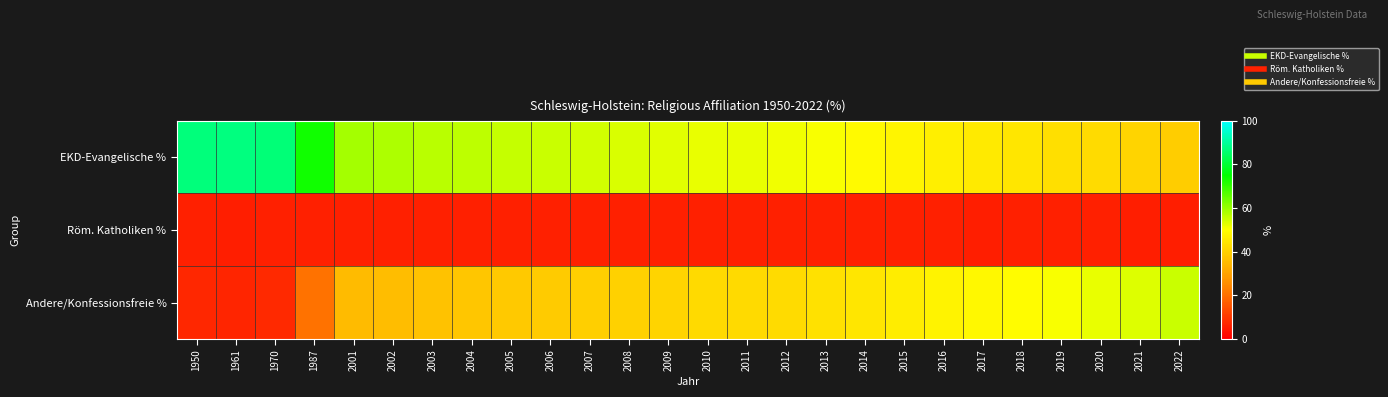

What is the total value across all series at 2004?

100.1